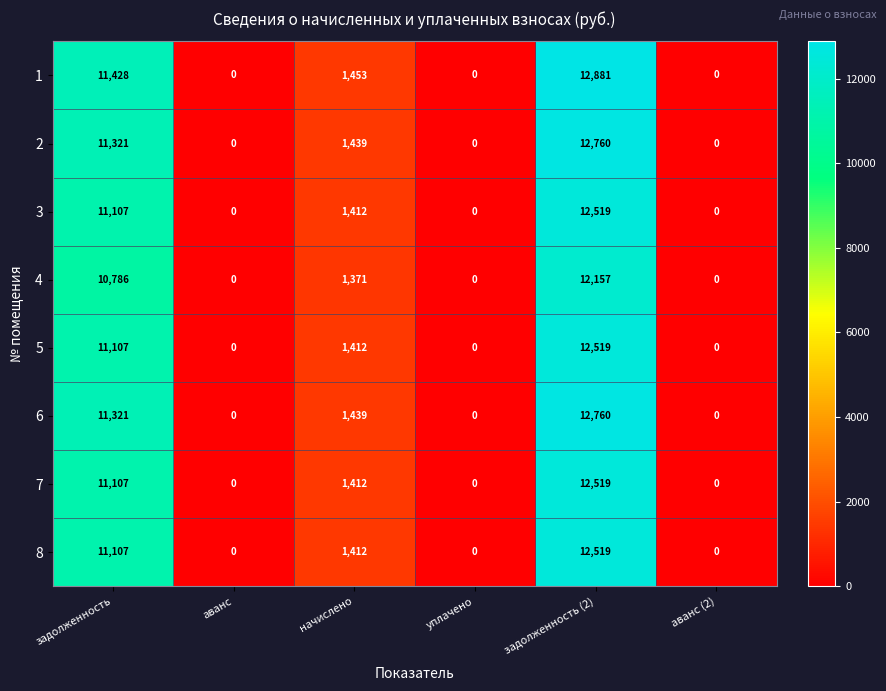

The value of 6 at начислено is 2284. True or false?

False